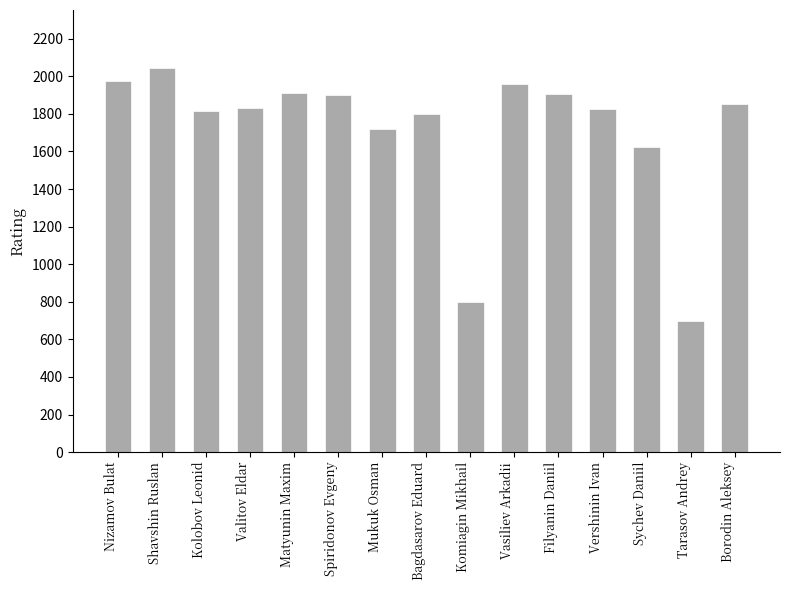

What is the difference between the maximum and minimum values?

1346